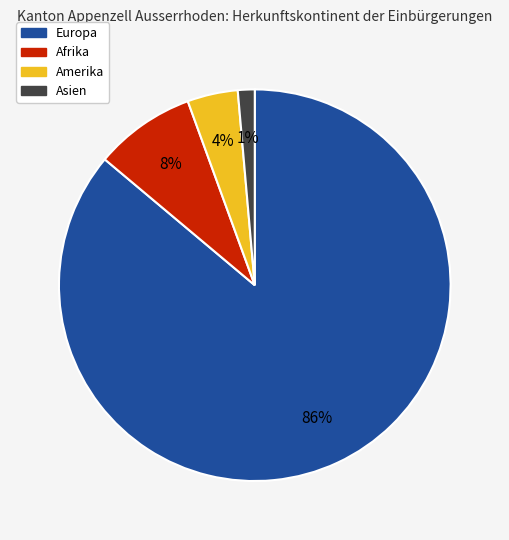

Which has a higher value, Asien or Europa?

Europa